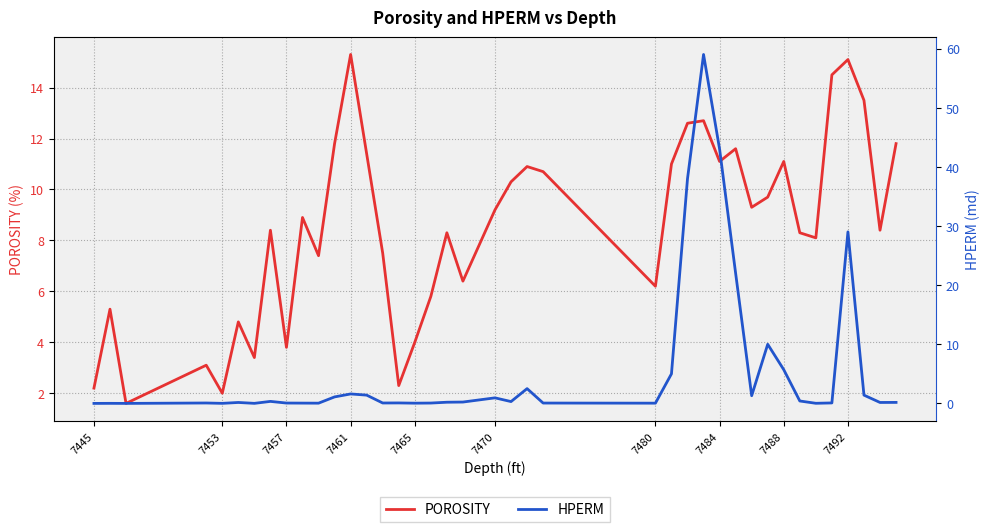

At how many categories does at least one series exceed 37?

3